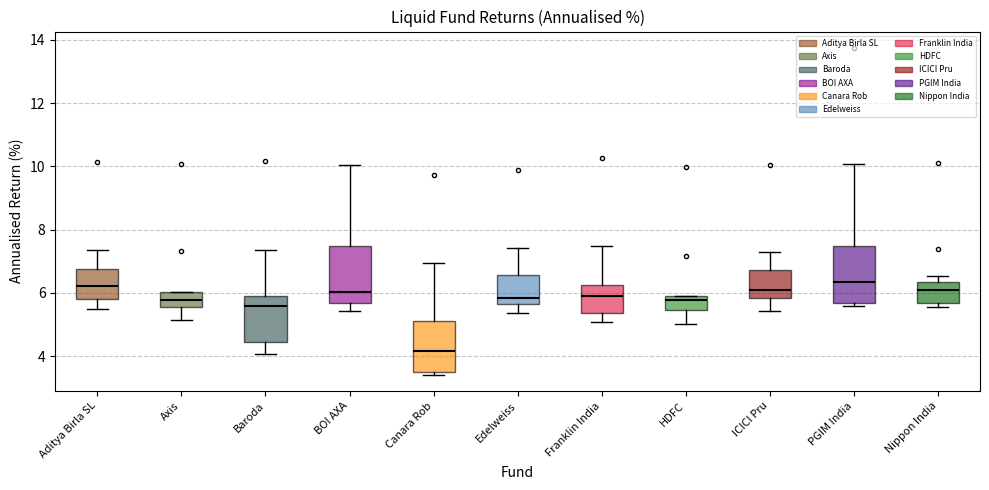

Where is the lower edge of the box for PGIM India on the y-axis? The values are not printed on the chart, so give them approximately, as read against the axis.

5.6